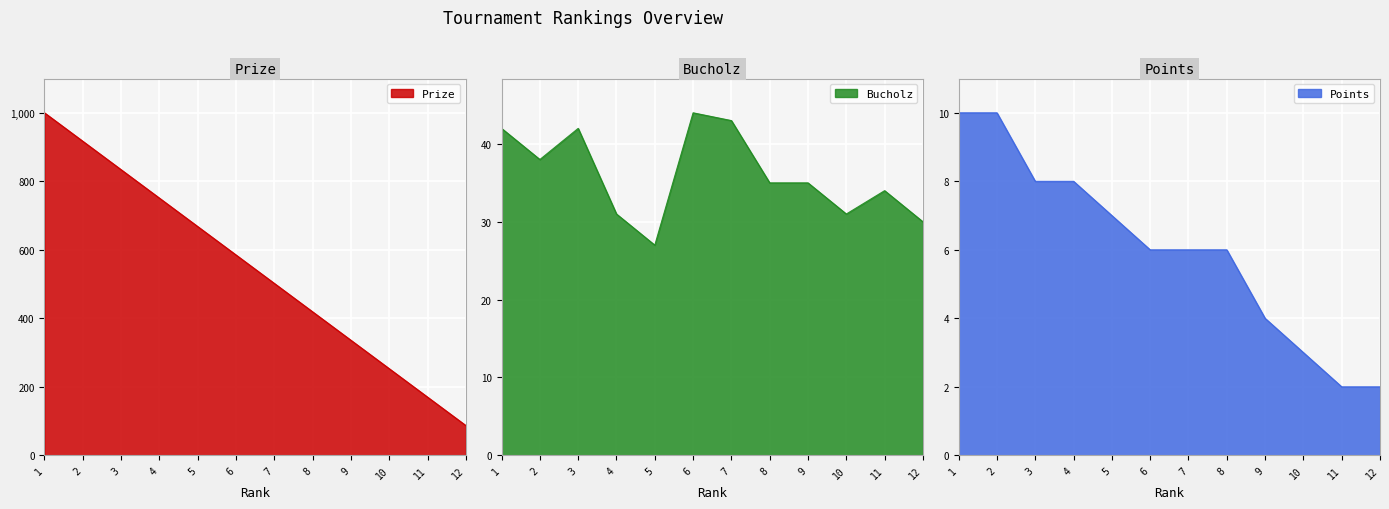

The value of Bucholz at 10 is 19. True or false?

False